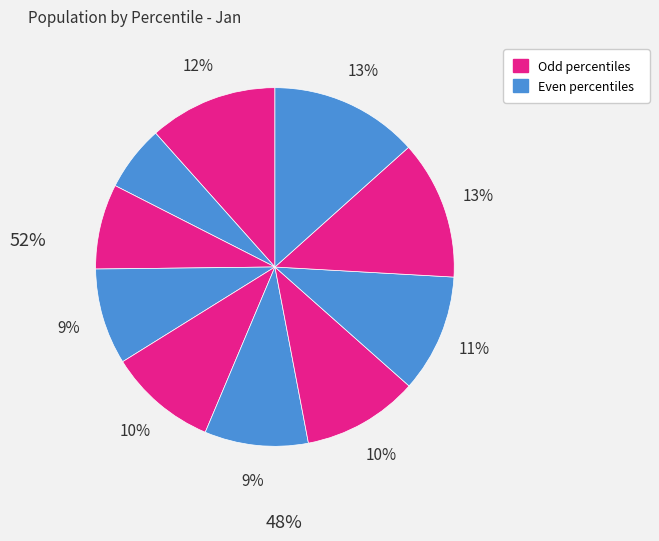

How many slices are in this pie chart?

10